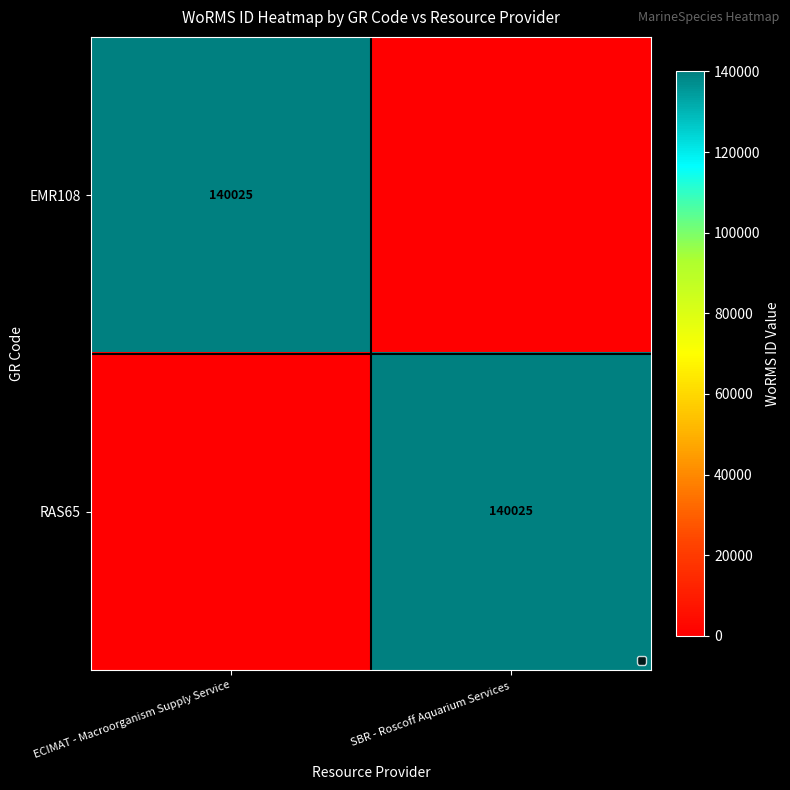

Is it true that RAS65 equals 140025 at SBR - Roscoff Aquarium Services?

True